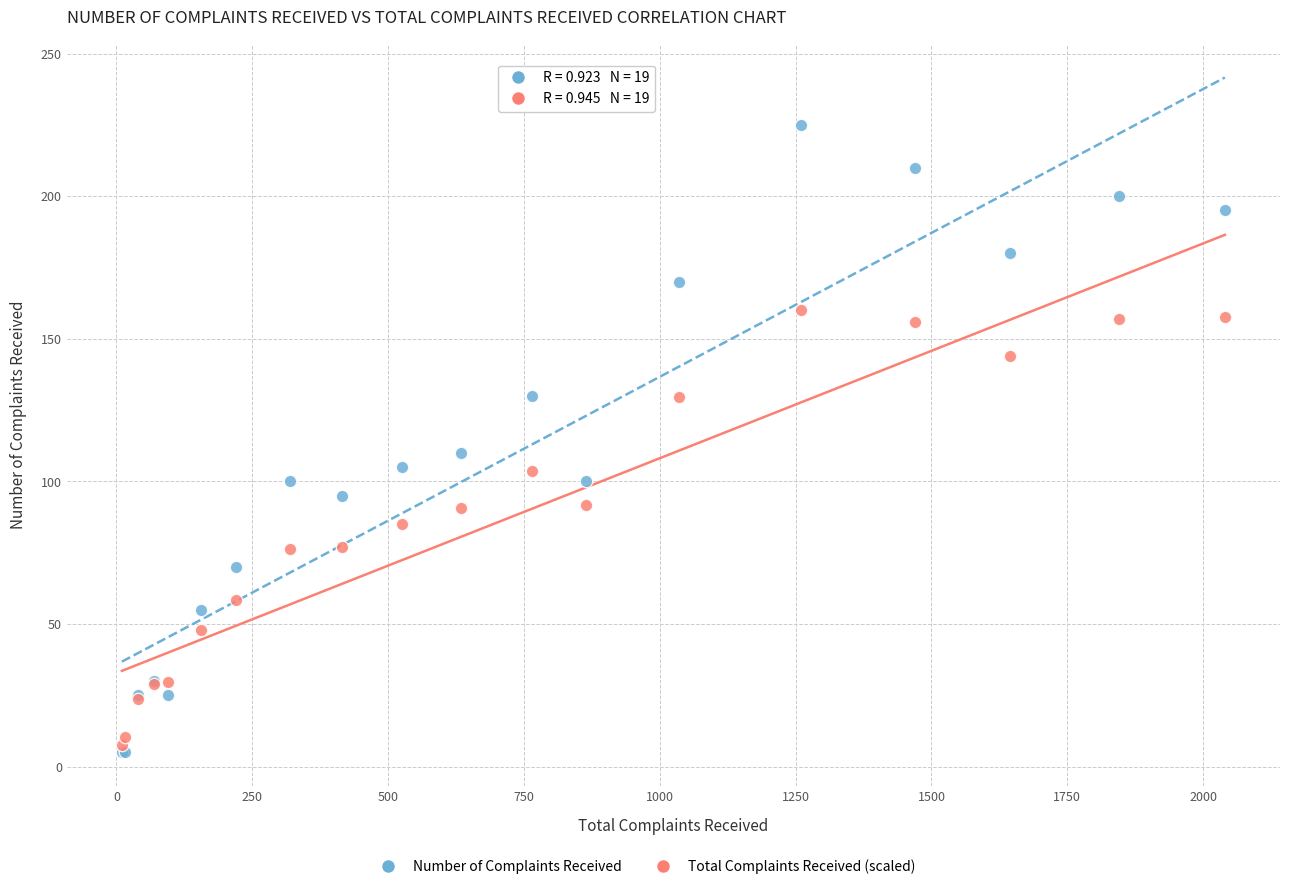

Across all series, what Y value is closest to 115?

110.0